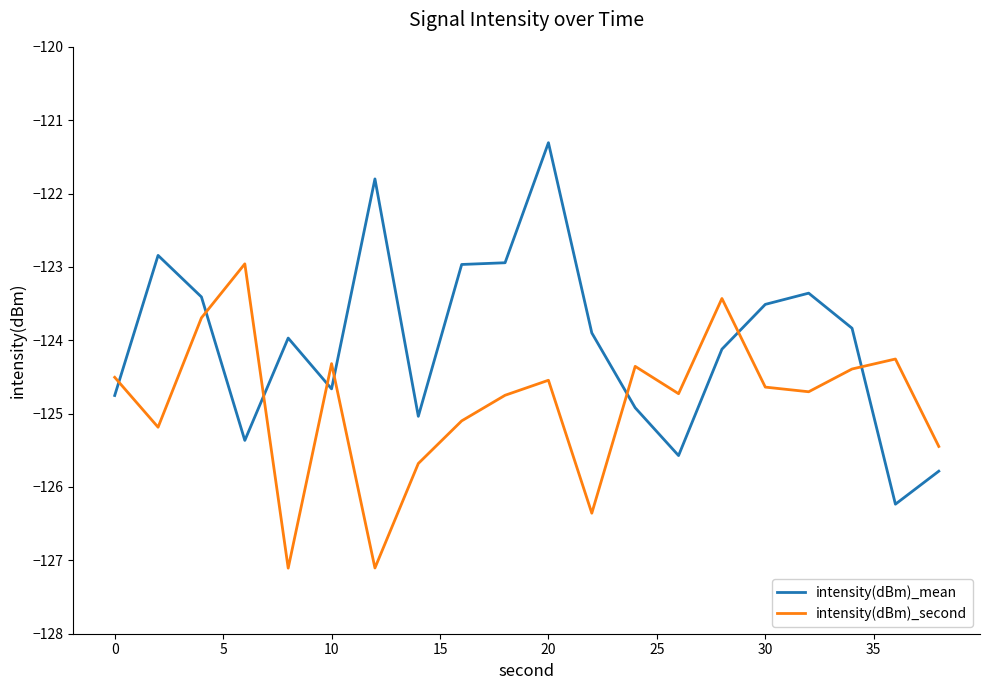

What is the difference between the maximum and minimum values in the intensity(dBm)_mean series?

4.9